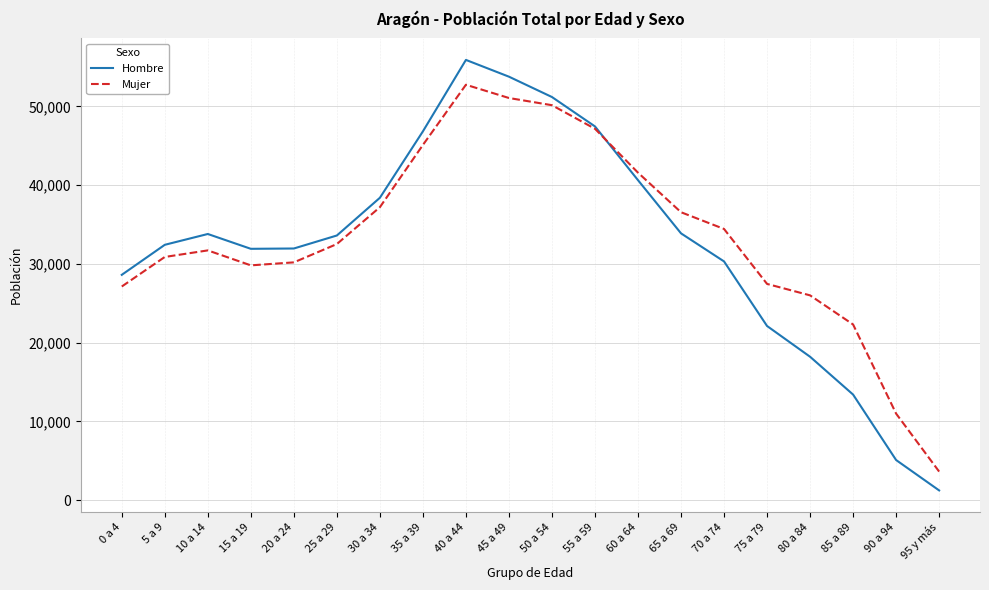

At which label does Hombre reach its minimum?

95 y más